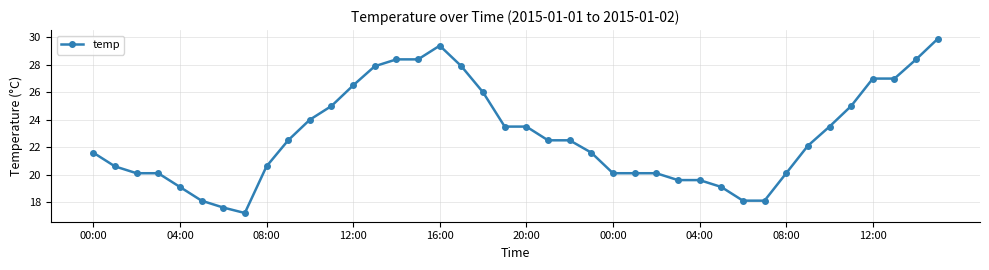

What is the average value?

22.8